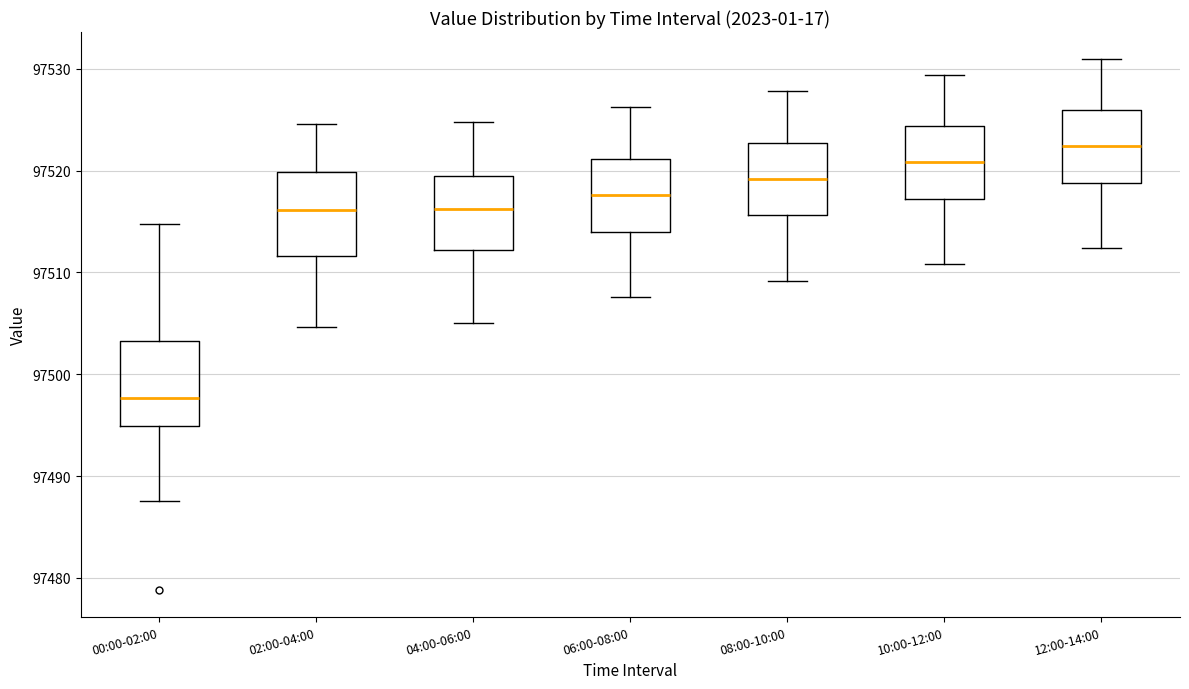

Which box has the lowest median line?

00:00-02:00